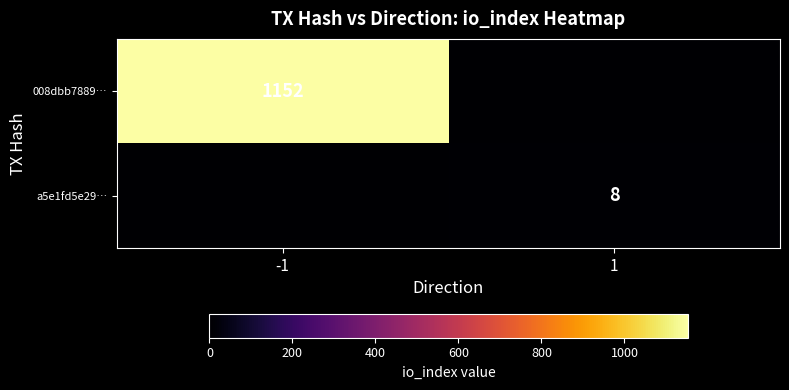

The a5e1fd5e29… series shows 3 at 1. True or false?

False